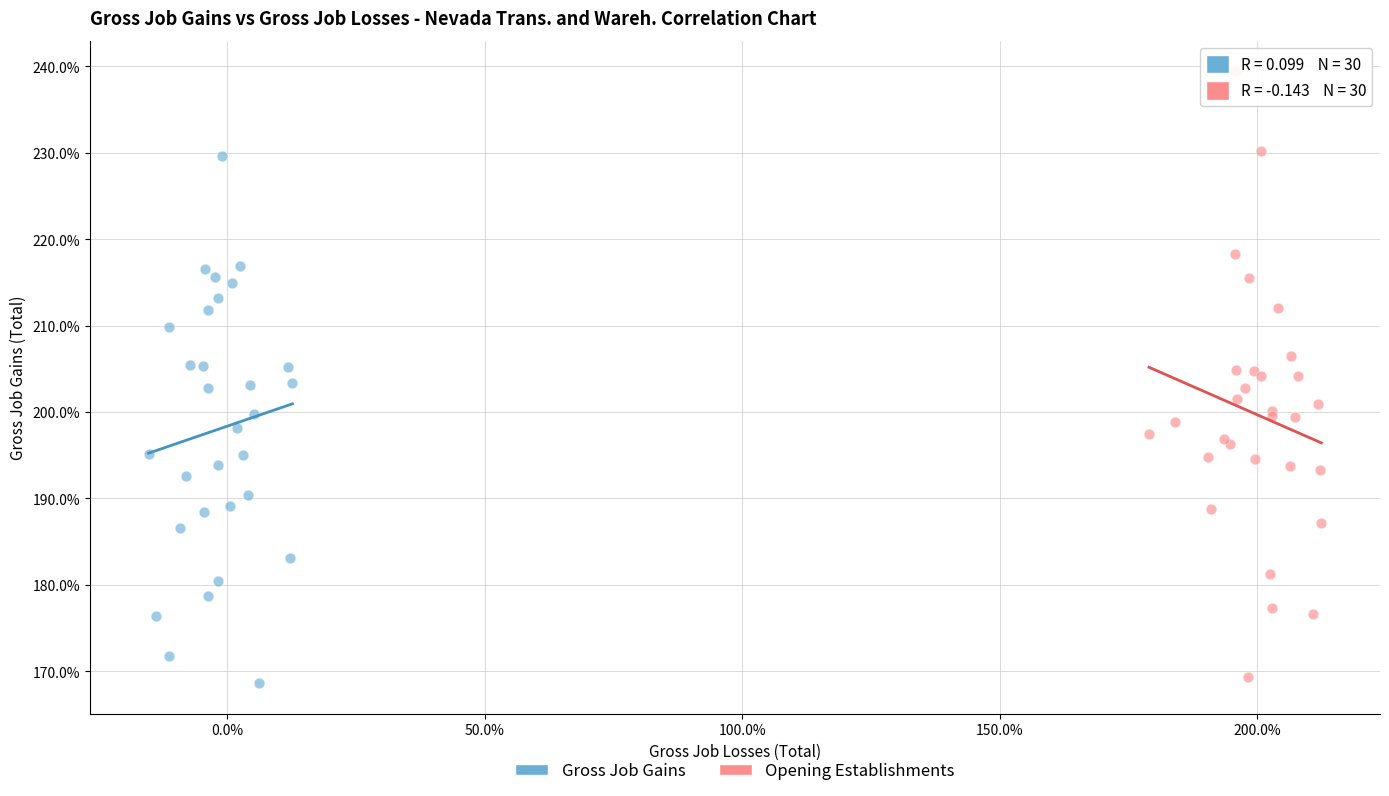

Which series has the largest Y range (max minus min)?

Opening Establishments